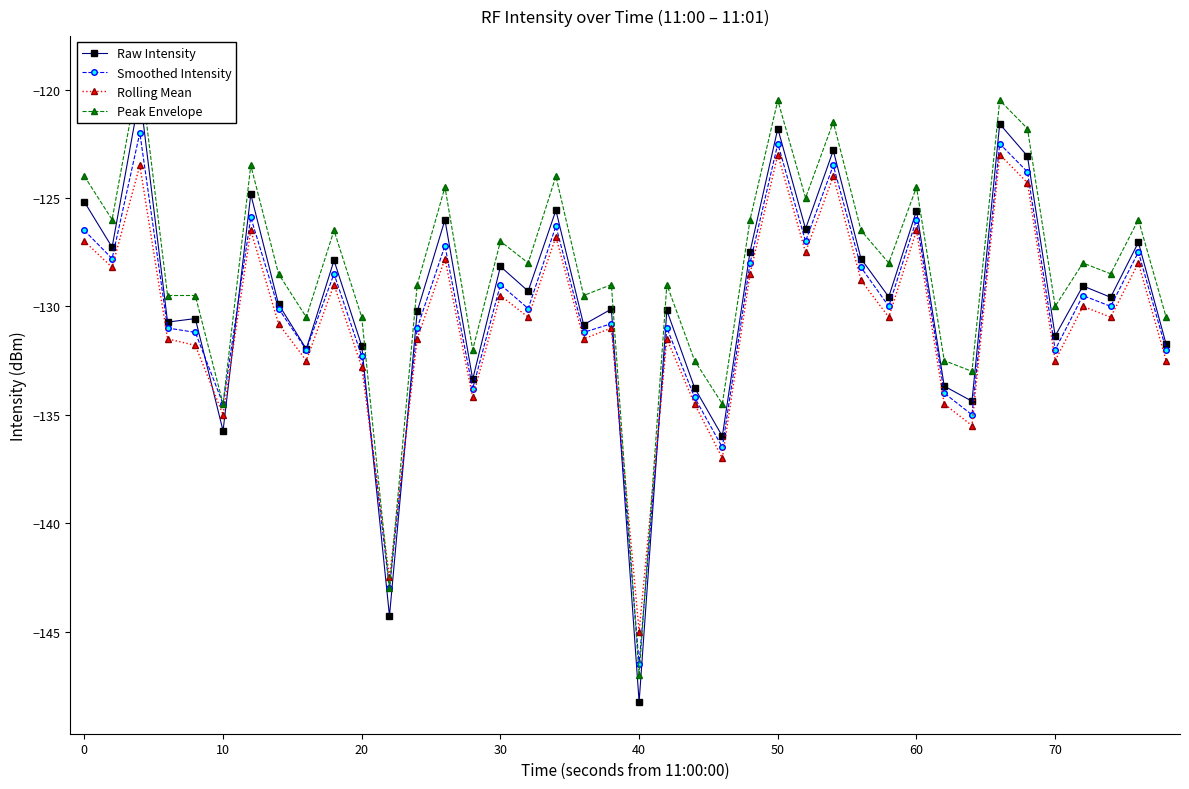

True or false: Peak Envelope and Rolling Mean intersect in this chart.

True